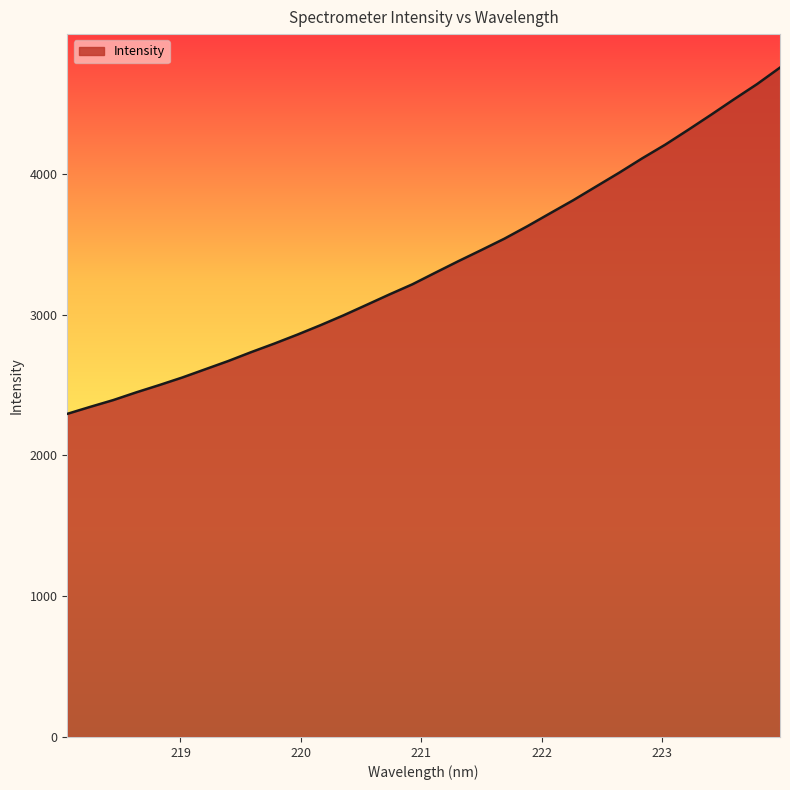

What is the difference between the maximum and minimum values?

2459.9